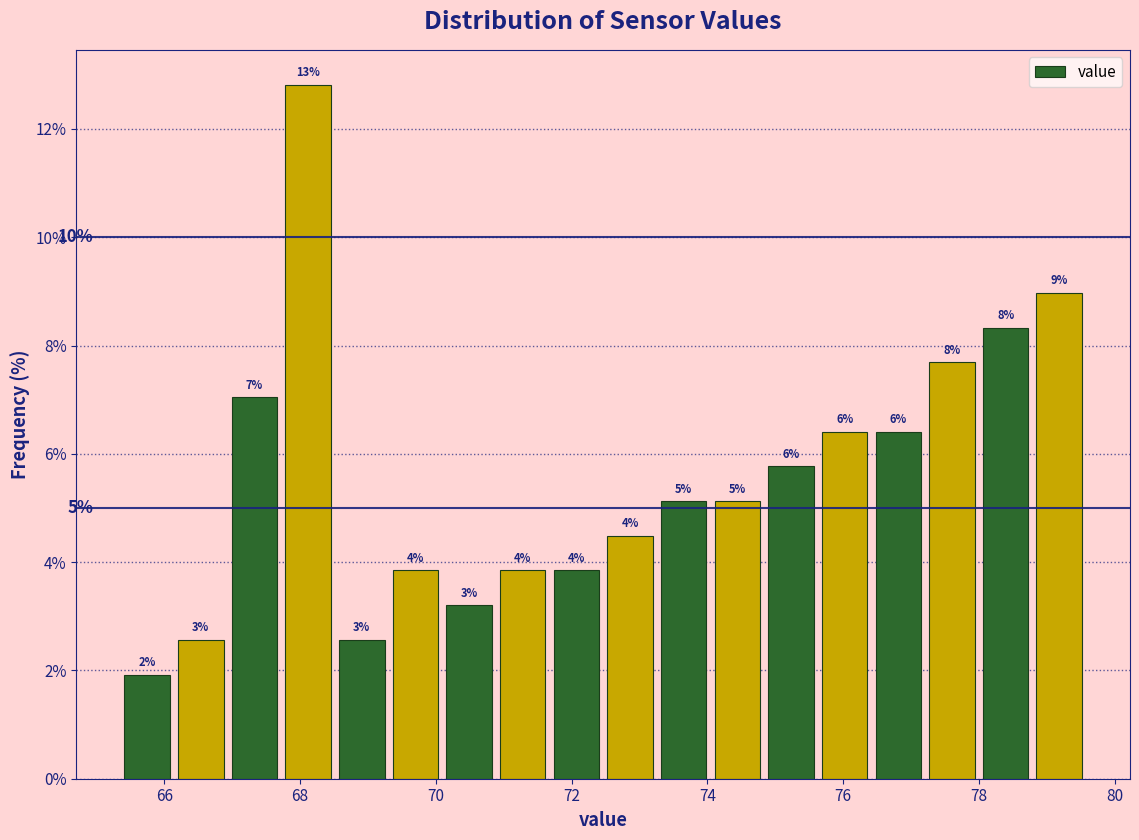

Around what value on the x-axis is the tallest bar? Give the approximate position of its centre, as read against the axis.

68.2